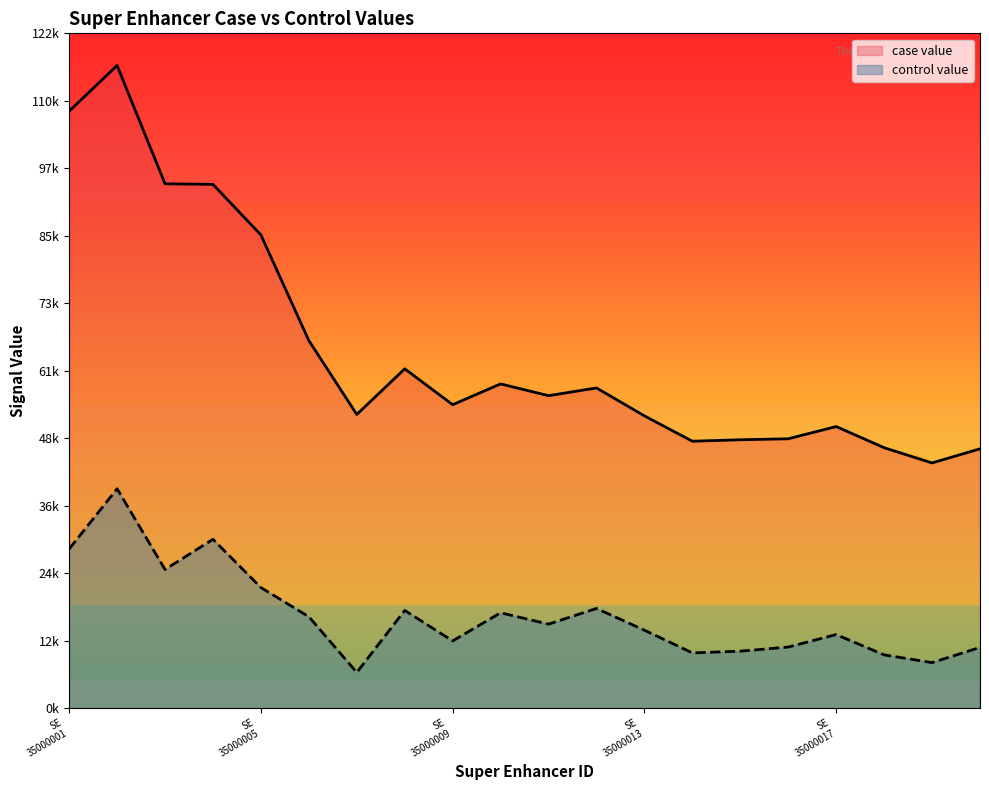

What are all the series names shown in the legend?

case value, control value